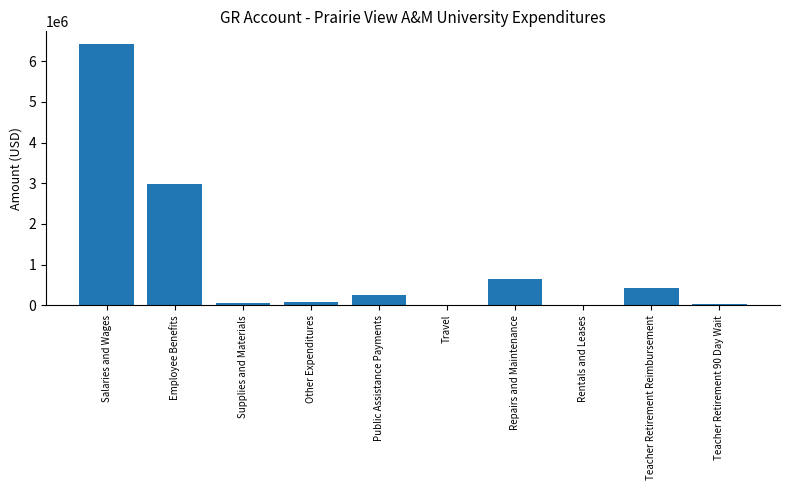

Where is the data nearest to the value 3208538?

Employee Benefits